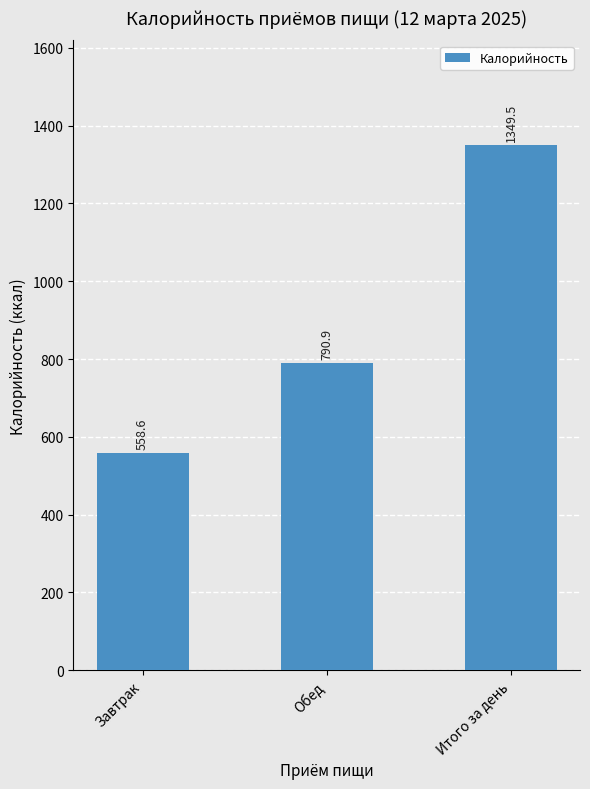

What is the smallest value displayed?

558.6